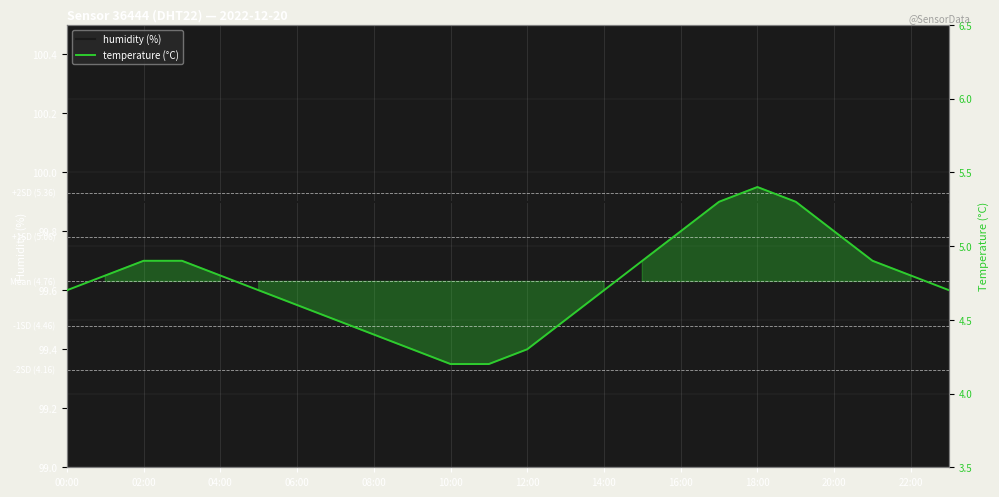

What are all the series names shown in the legend?

humidity (%), temperature (°C)